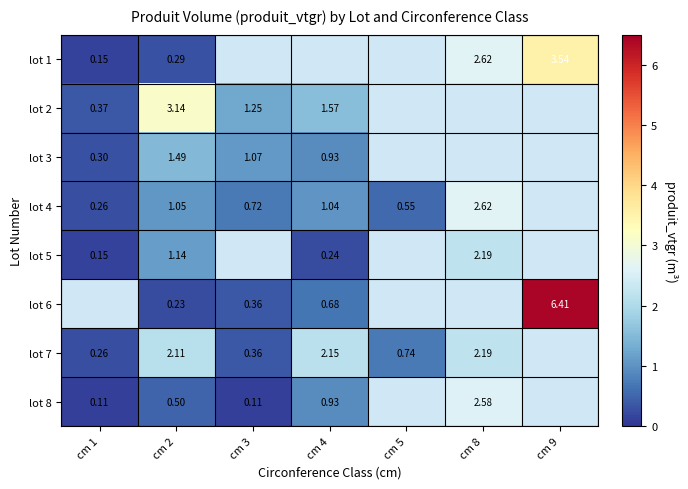

Is the value of lot 8 at cm 2 greater than the value of lot 7 at cm 8?

No